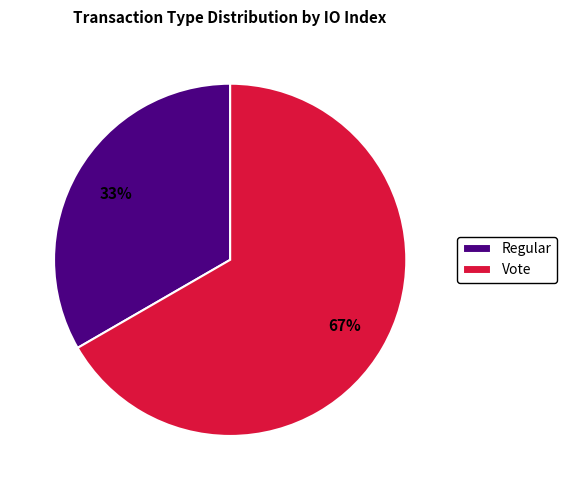

Do Vote and Regular together represent more than half of the pie?

Yes